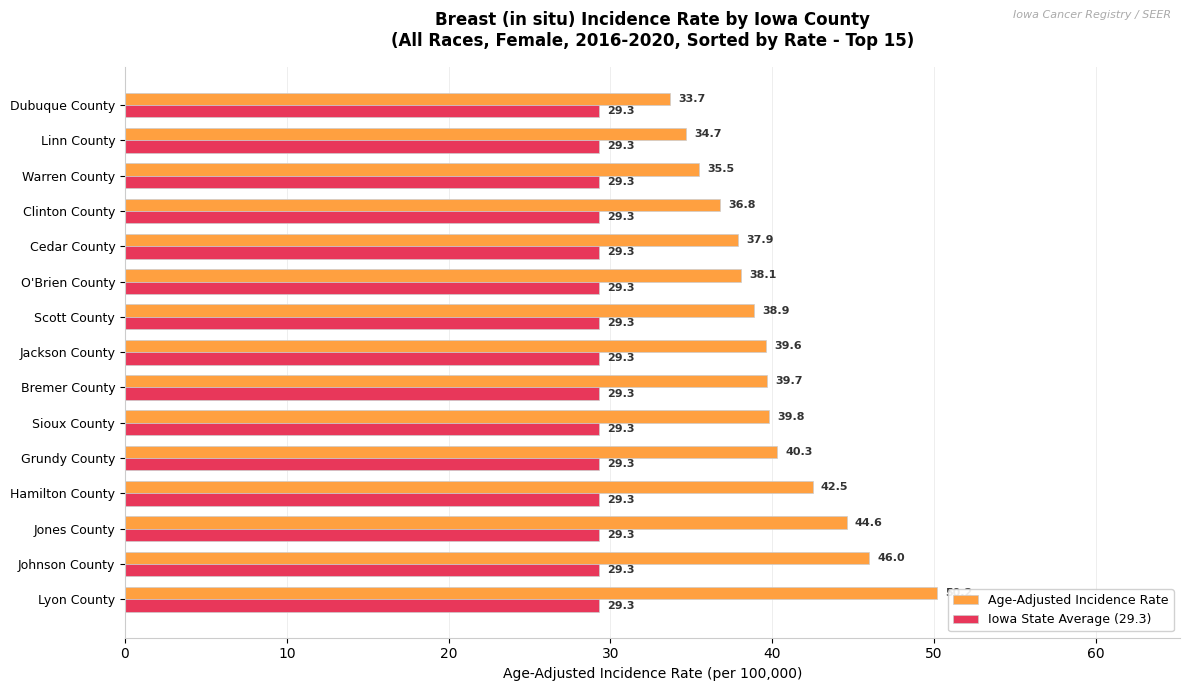

The value of Age-Adjusted Incidence Rate at Warren County is 8.0. True or false?

False